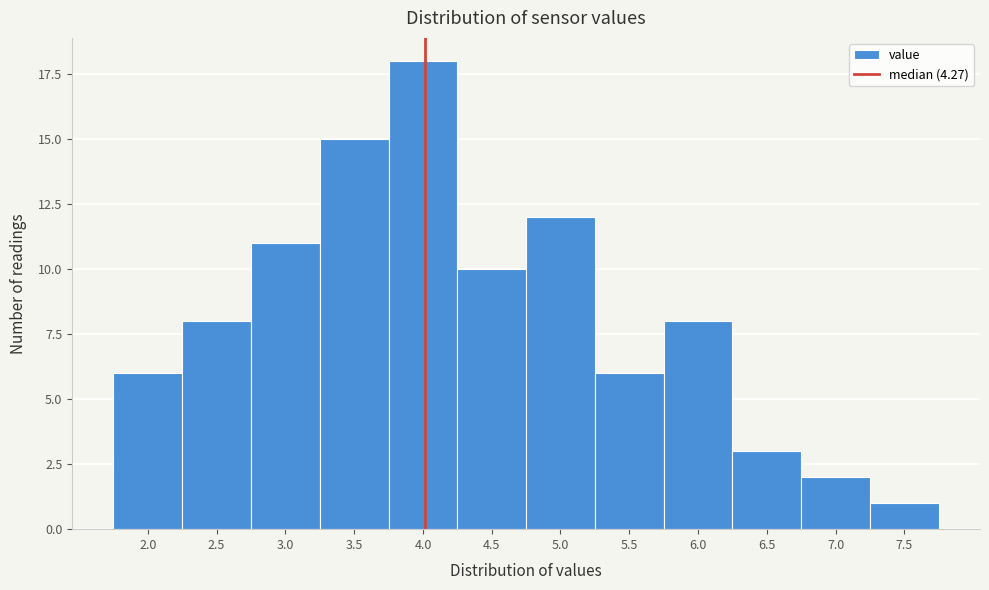

Reading left to right, extract all data points from this chart.

6	8	11	15	18	10	12	6	8	3	2	1